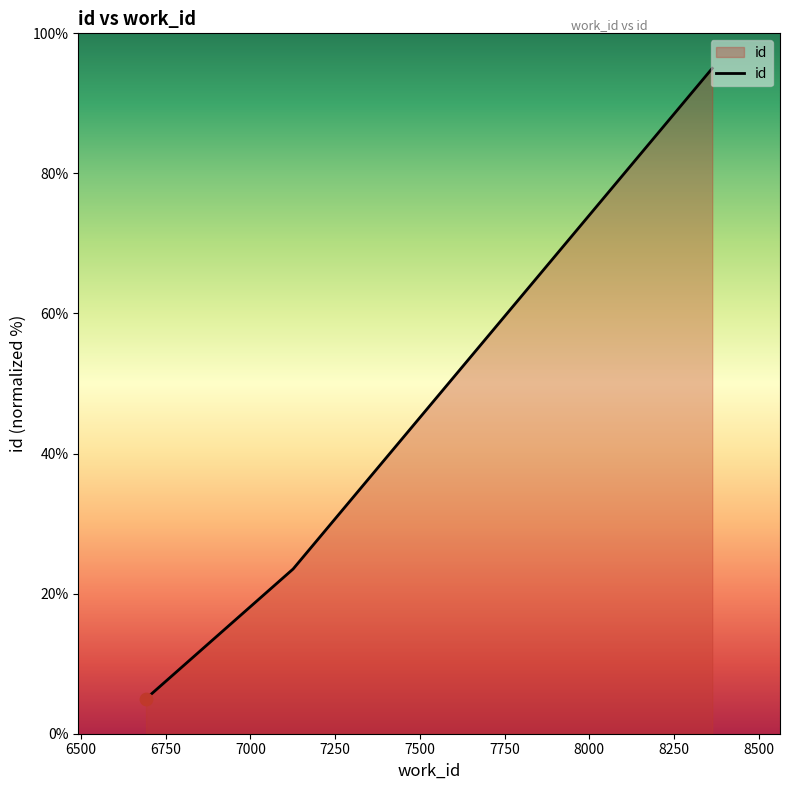

What is the minimum value shown in the chart?

5.0